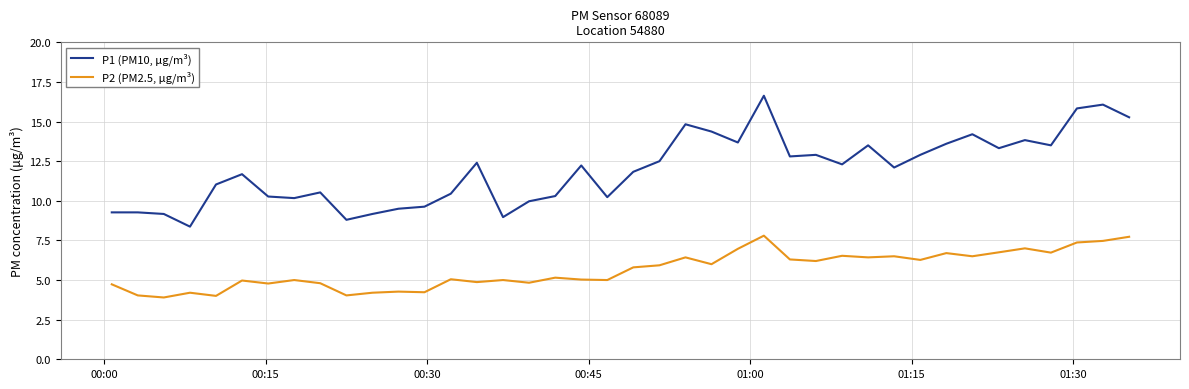

True or false: P1 (PM10, μg/m³) and P2 (PM2.5, μg/m³) intersect in this chart.

False